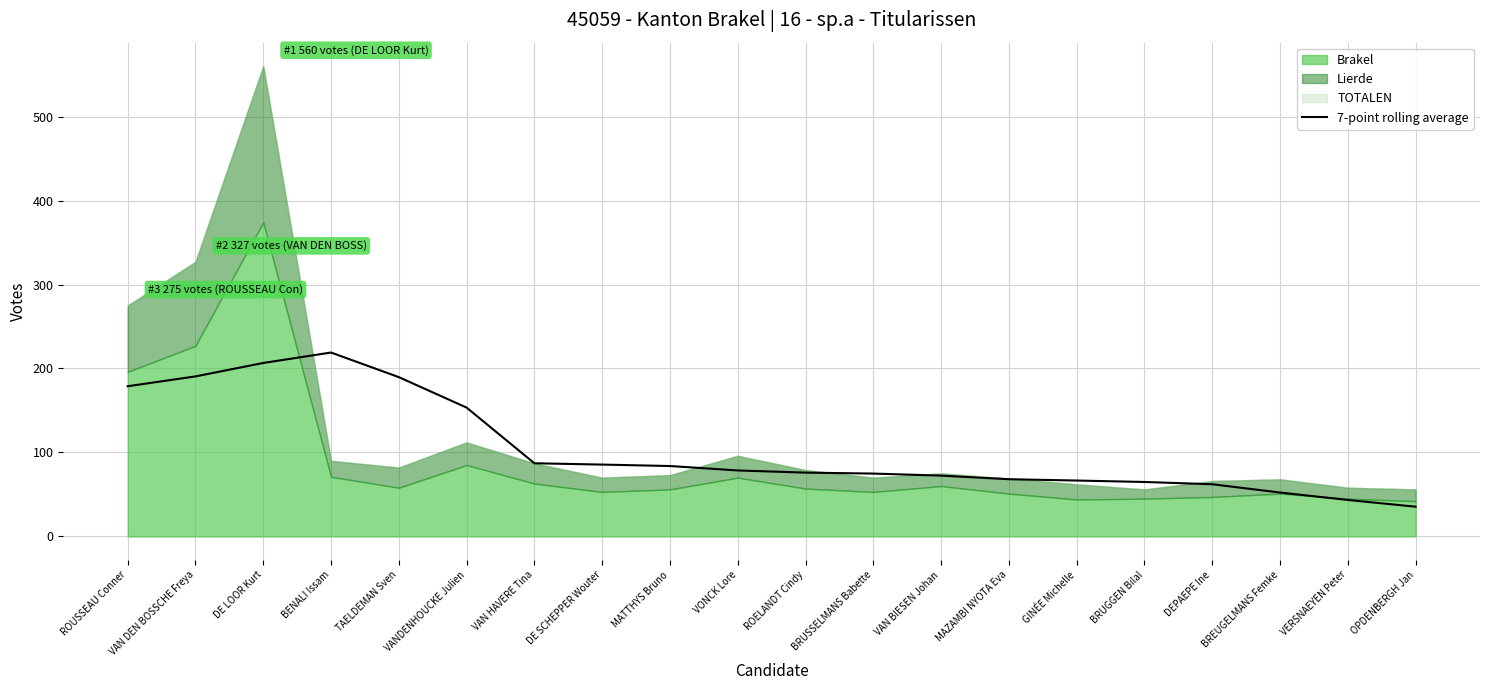

Is it true that 7-point rolling average equals 104.6 at MAZAMBI NYOTA Eva?

False